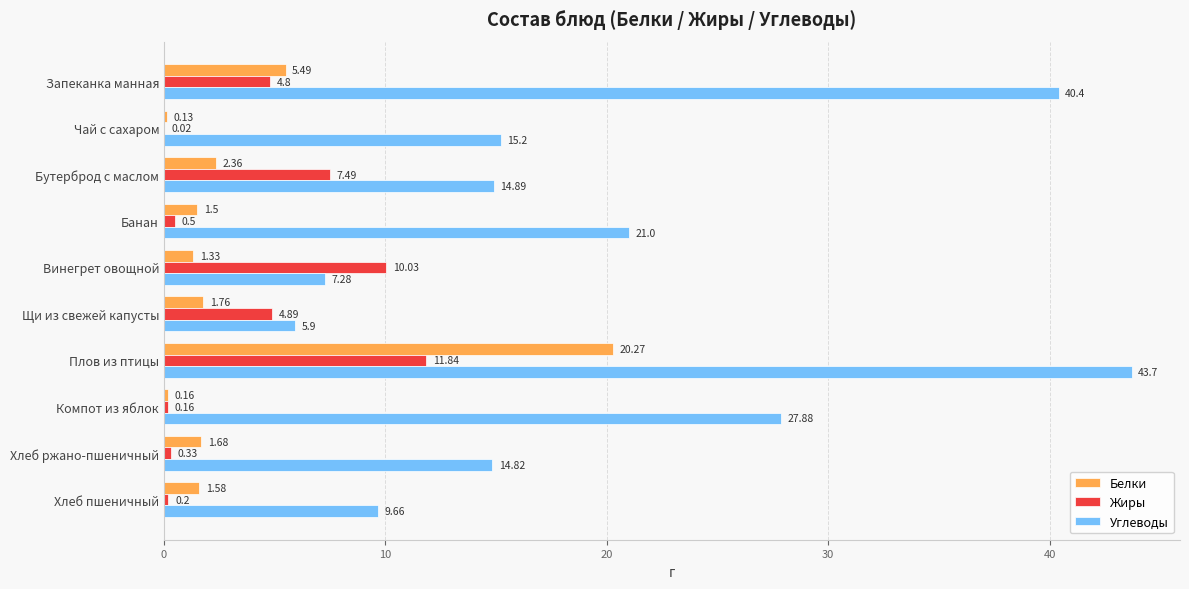

At which label is Углеводы closest to 24?

Банан